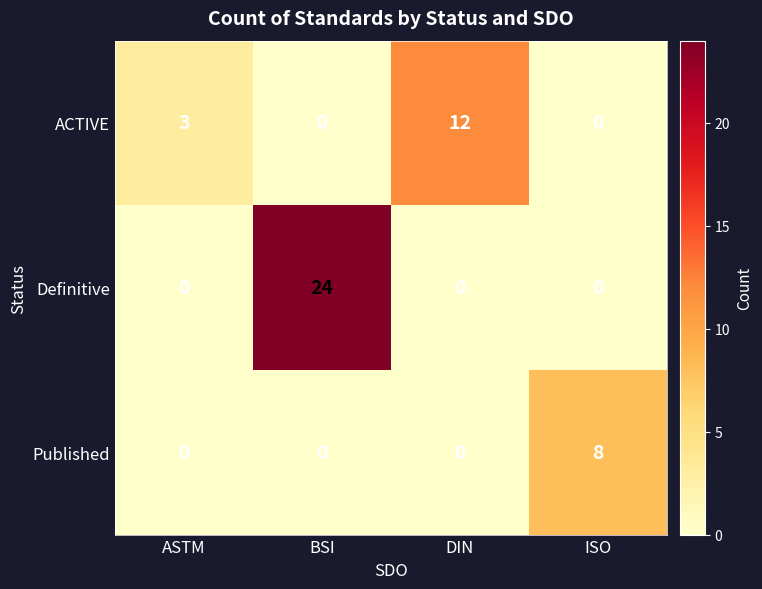

Between BSI and ISO, which series saw the biggest shift?

Definitive